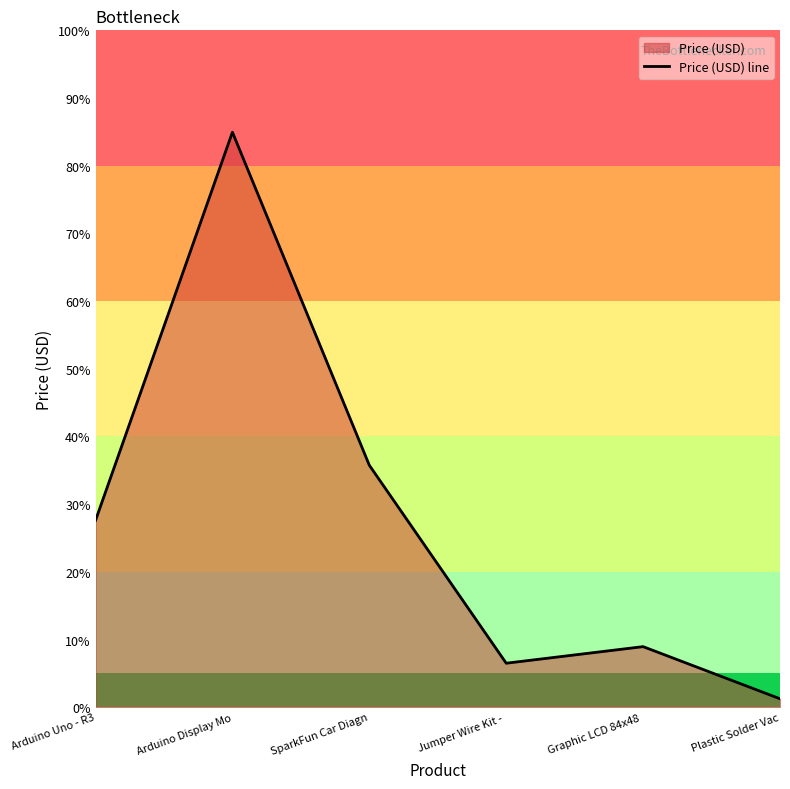

What is the smallest value displayed?

1.2